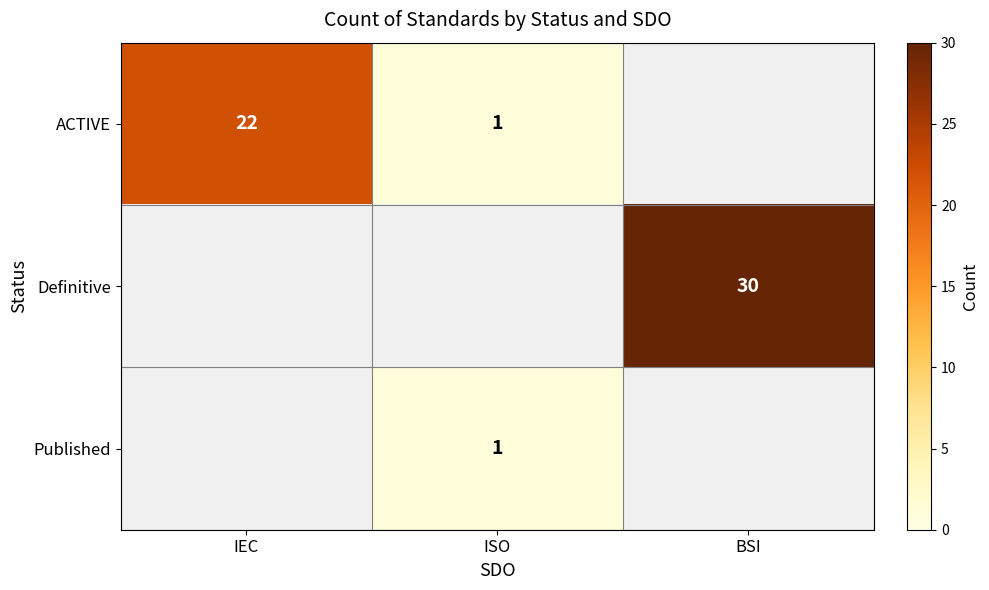

True or false: ACTIVE has a value of 22 at IEC.

True